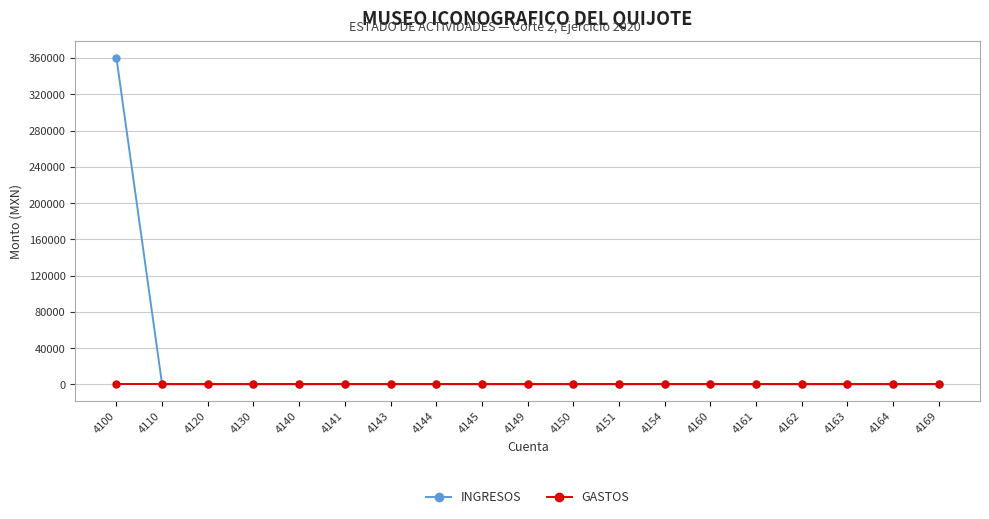

List the series in order of their peak value, lowest first.

GASTOS, INGRESOS